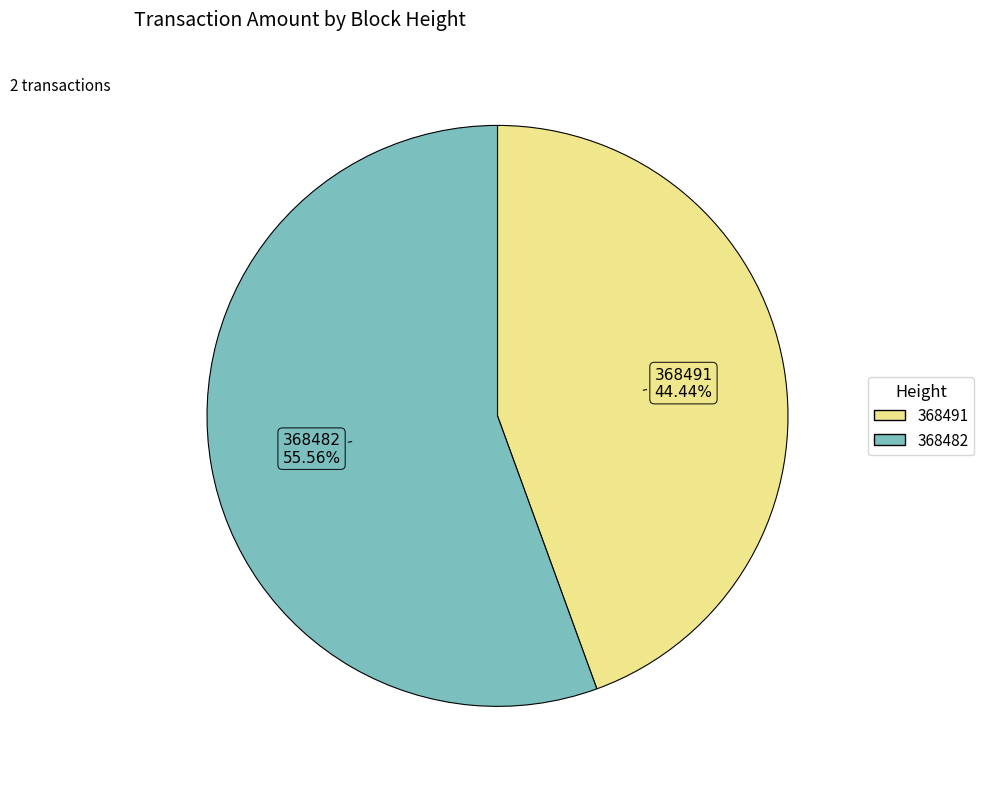

Does 368482 account for over 50% of the chart?

Yes